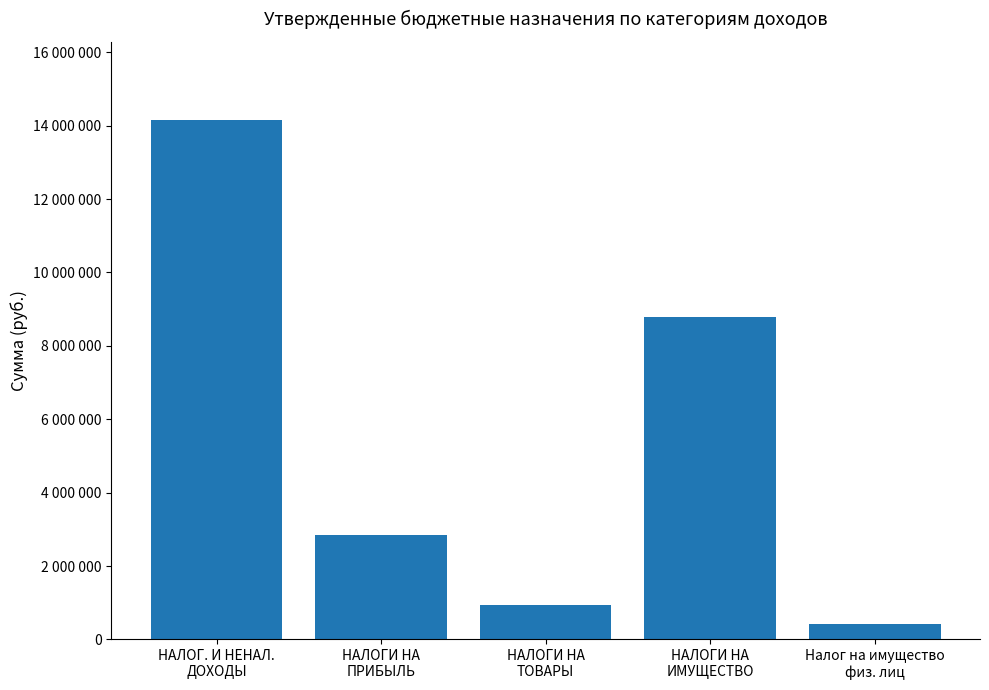

What is the change in value from НАЛОГИ НА
ПРИБЫЛЬ to Налог на имущество
физ. лиц?

-2419600